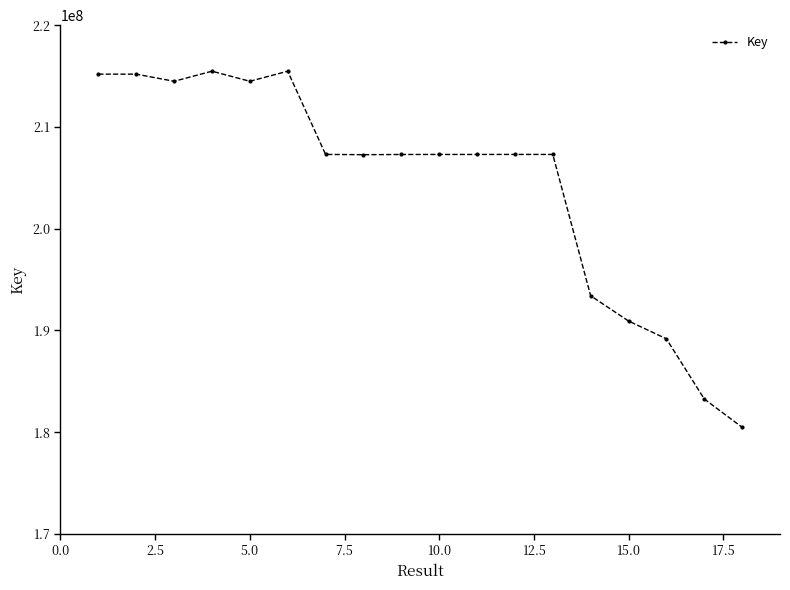

What is the difference between the second highest and minimum values?

34999293